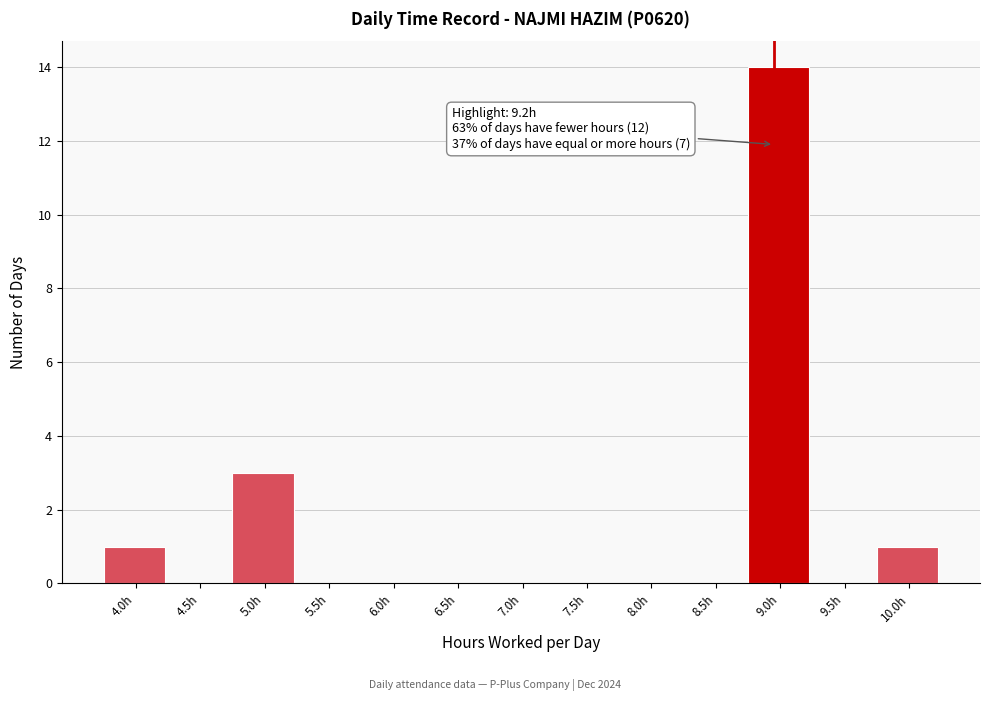

Reading right to left, transcribe all the data shown in this chart.

10.0h=1	9.5h=0	9.0h=14	8.5h=0	8.0h=0	7.5h=0	7.0h=0	6.5h=0	6.0h=0	5.5h=0	5.0h=3	4.5h=0	4.0h=1